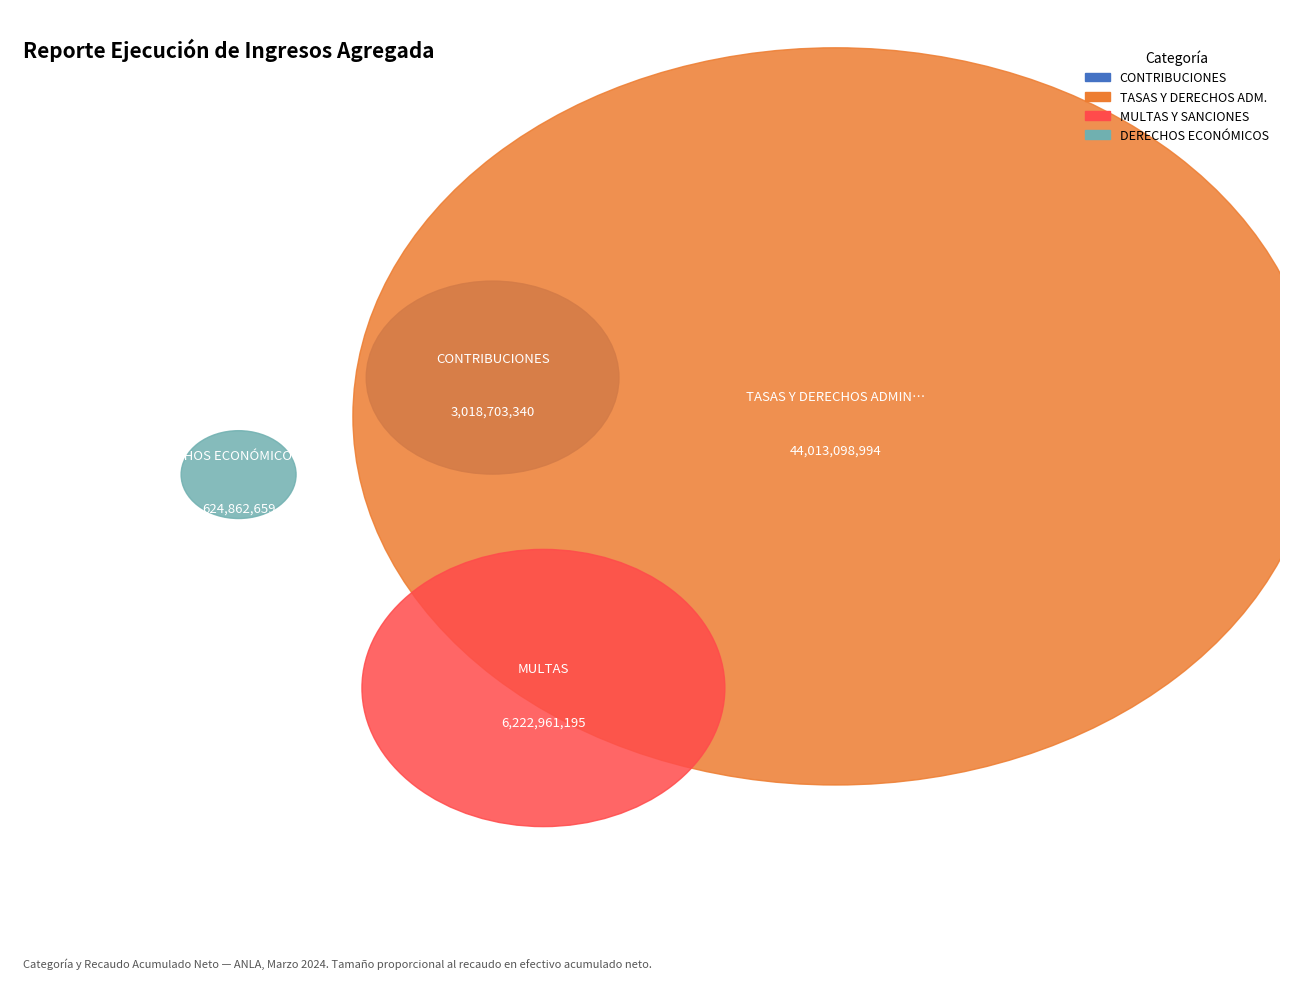

What percentage is the MULTAS, SANCIONES E INTERESES DE MORA slice, to the nearest percent?

12%